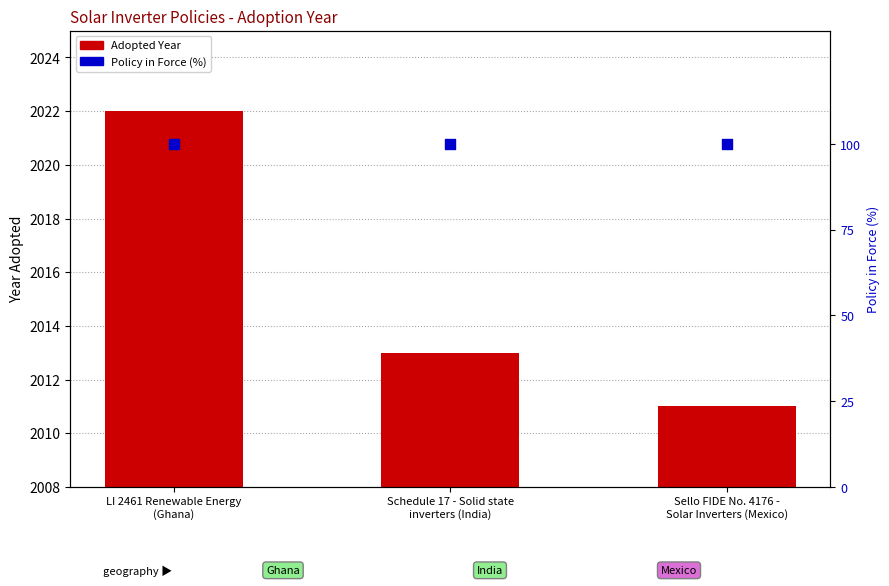

At how many categories does at least one series exceed 48?

3